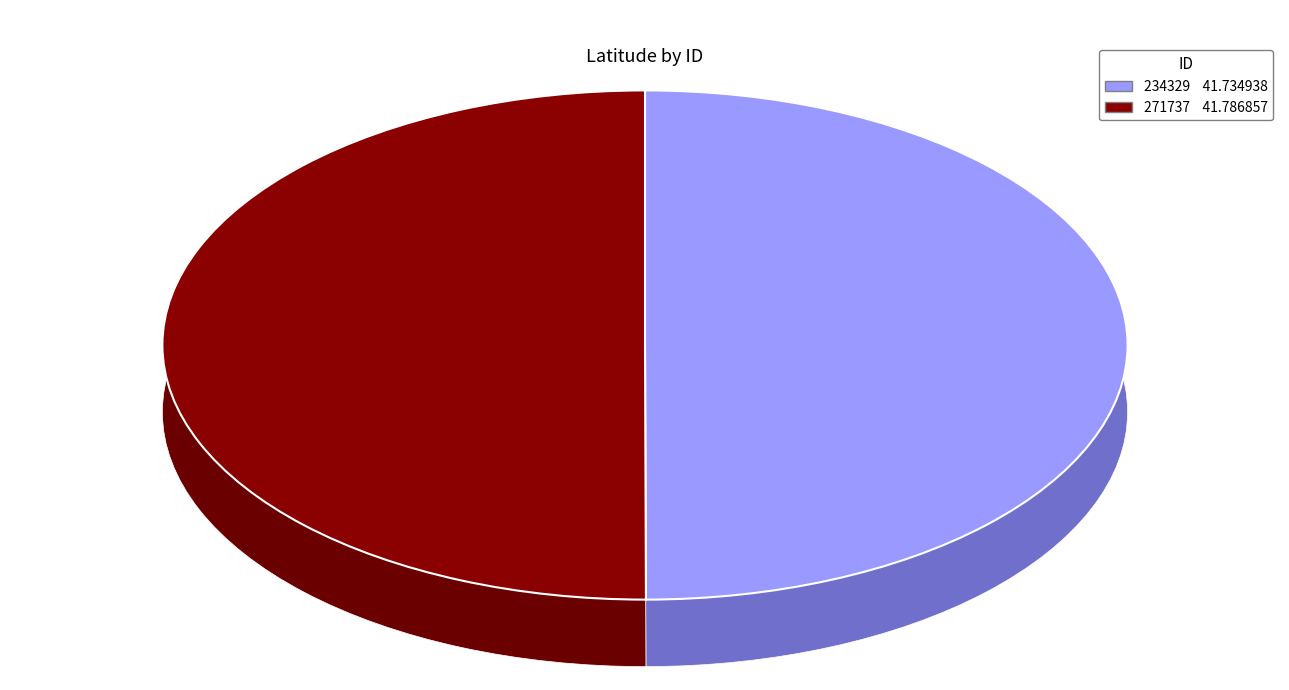

Between 234329 and 271737, which is larger?

271737